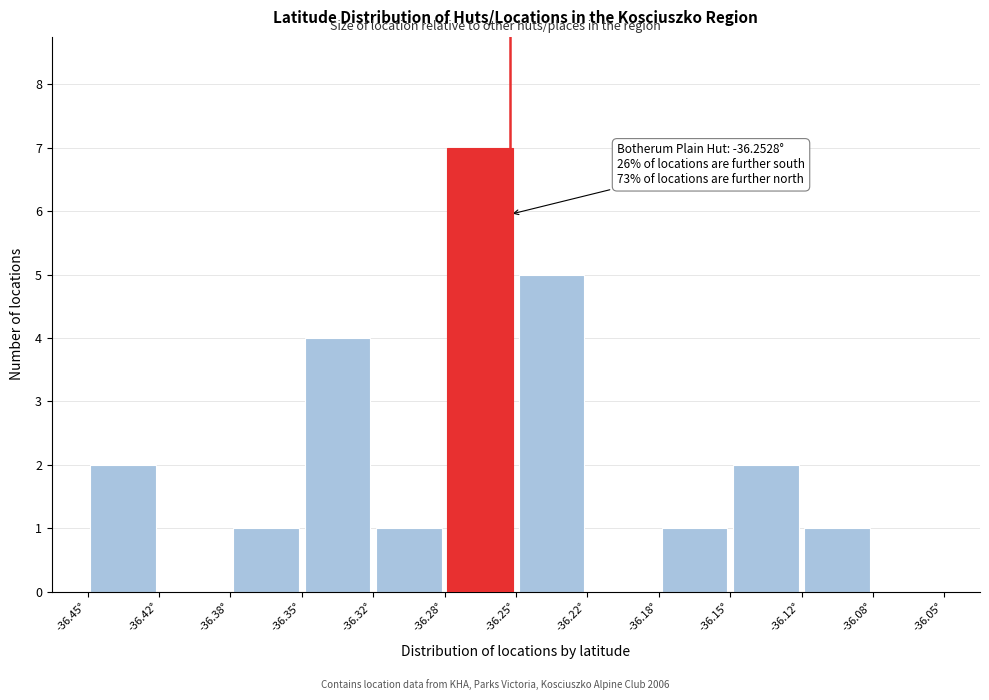

Over which range of the x-axis is the bar tallest?

-36.285 to -36.250